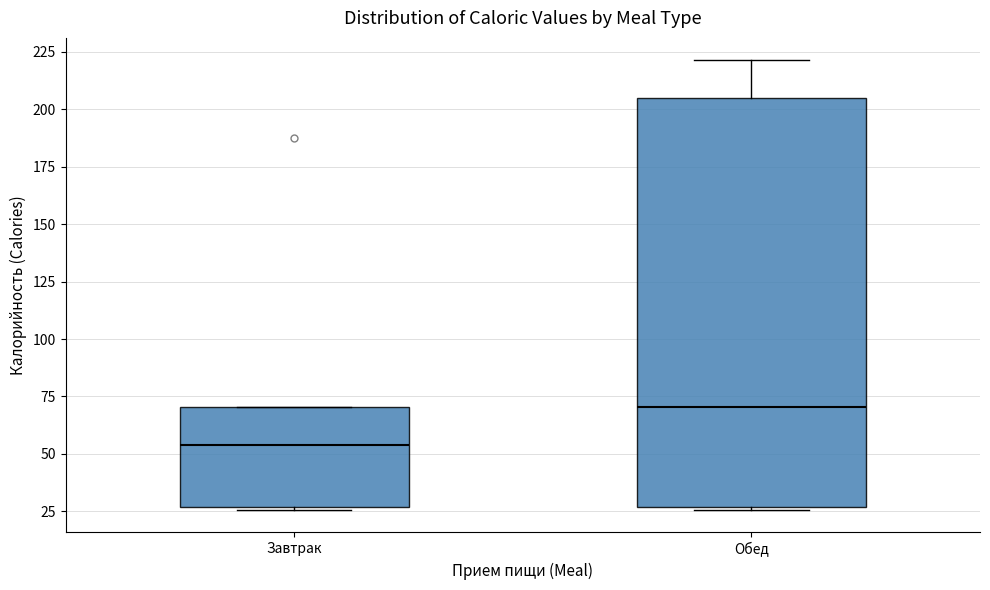

Reading left to right, read every box against the y-axis: the position of its median line, the range the box covers, and the ends of its whiskers. The values are not printed on the chart, so give them approximately, as read against the axis.

Завтрак: median 55, box 25 to 70, whiskers 25 to 70
Обед: median 70, box 25 to 205, whiskers 25 to 220